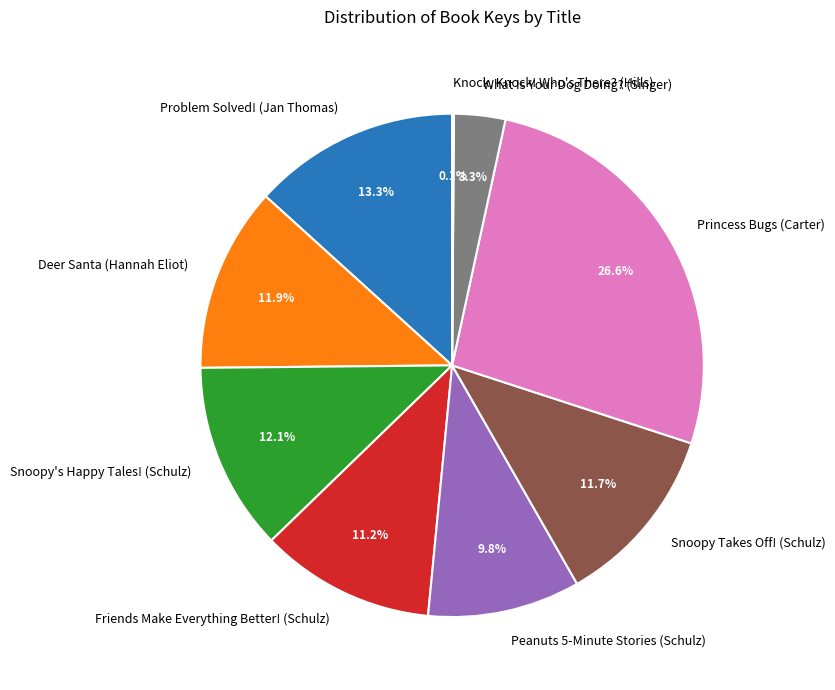

Is there a majority slice in this chart?

No